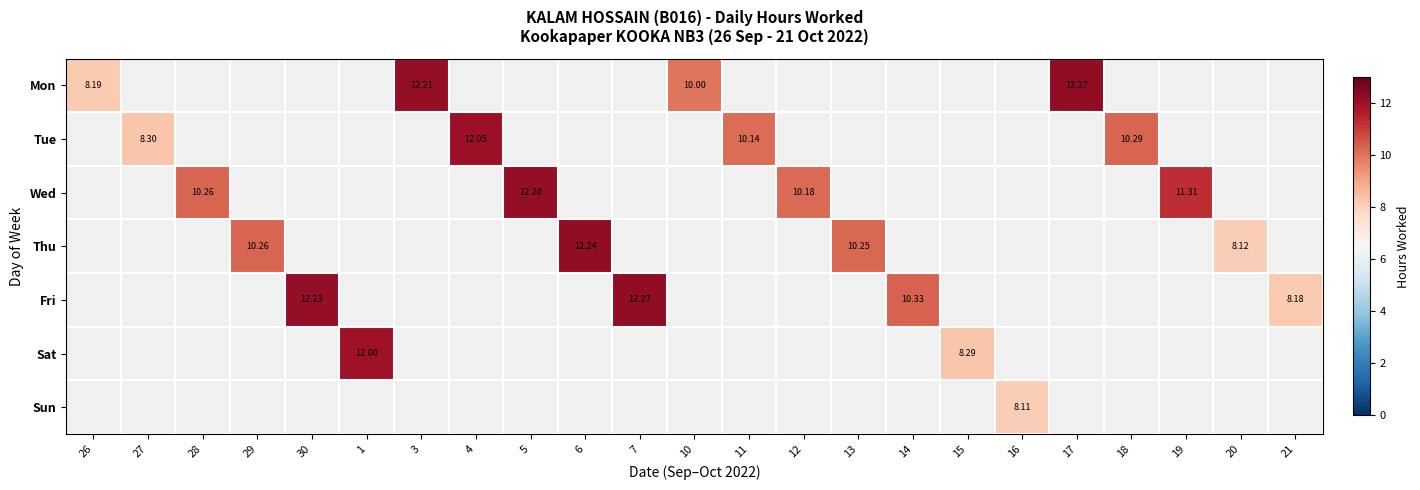

Where is Mon nearest to the value 10?

10